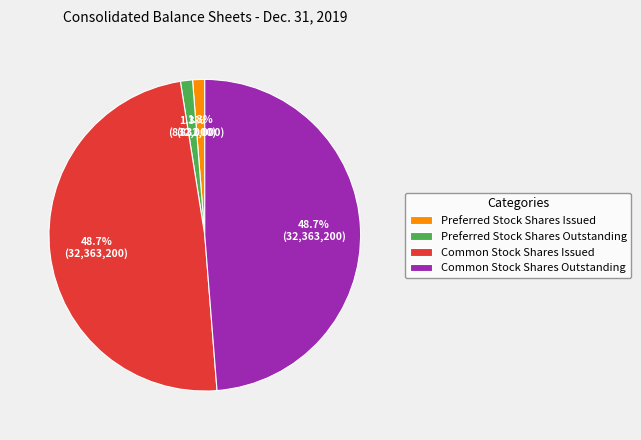

To the nearest percent, what is the difference between the Preferred Stock Shares Issued and Common Stock Shares Issued slice percentages?

47%